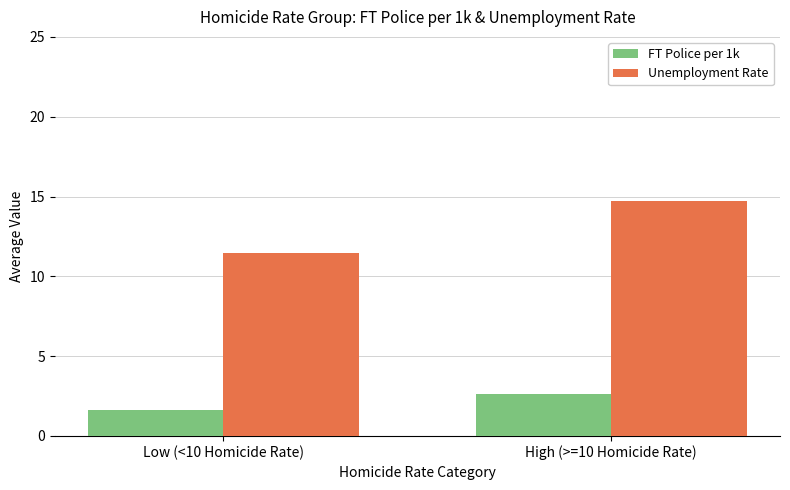

What is the total value across all series at High (>=10 Homicide Rate)?

17.4